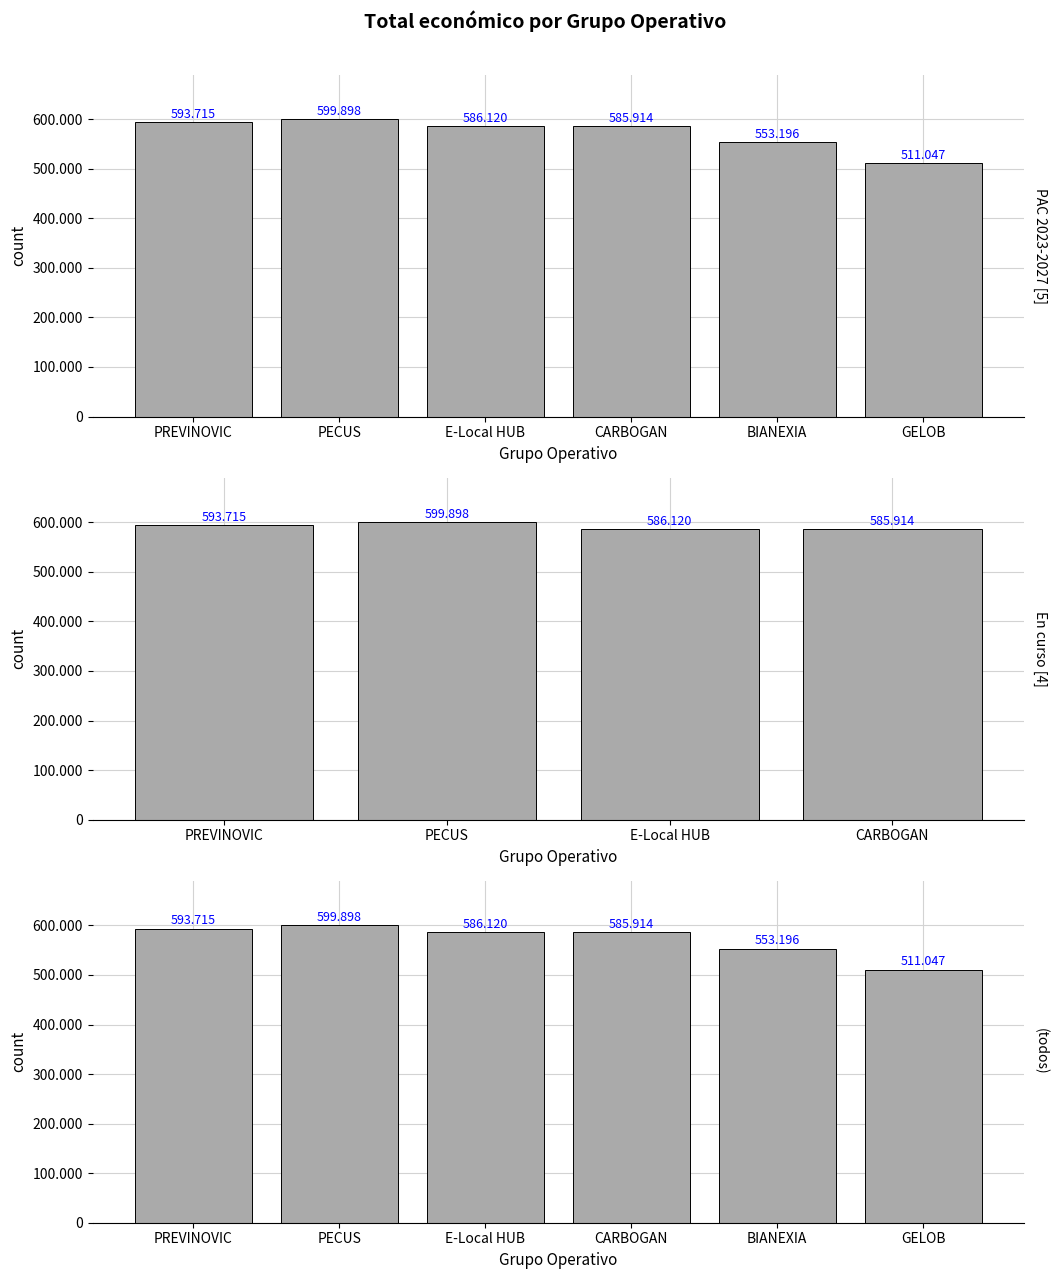

What is the label of the 5th bar from the left?

BIANEXIA